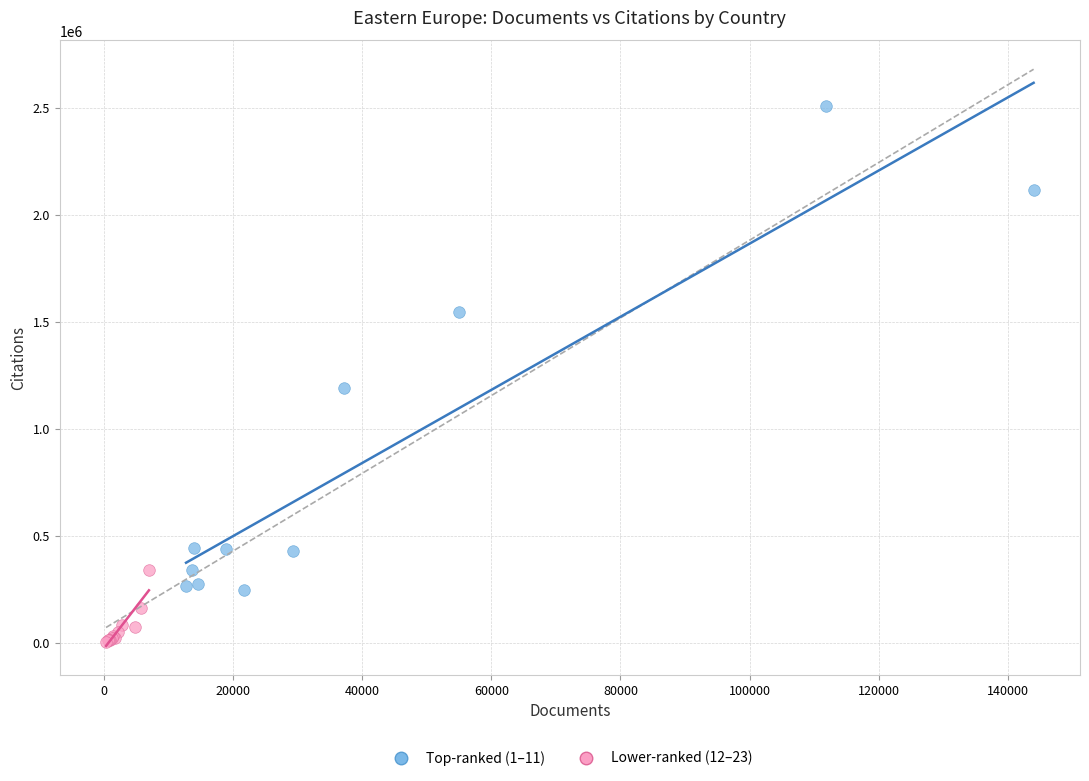

Which series has the widest spread of Y values?

Top-ranked (1–11)